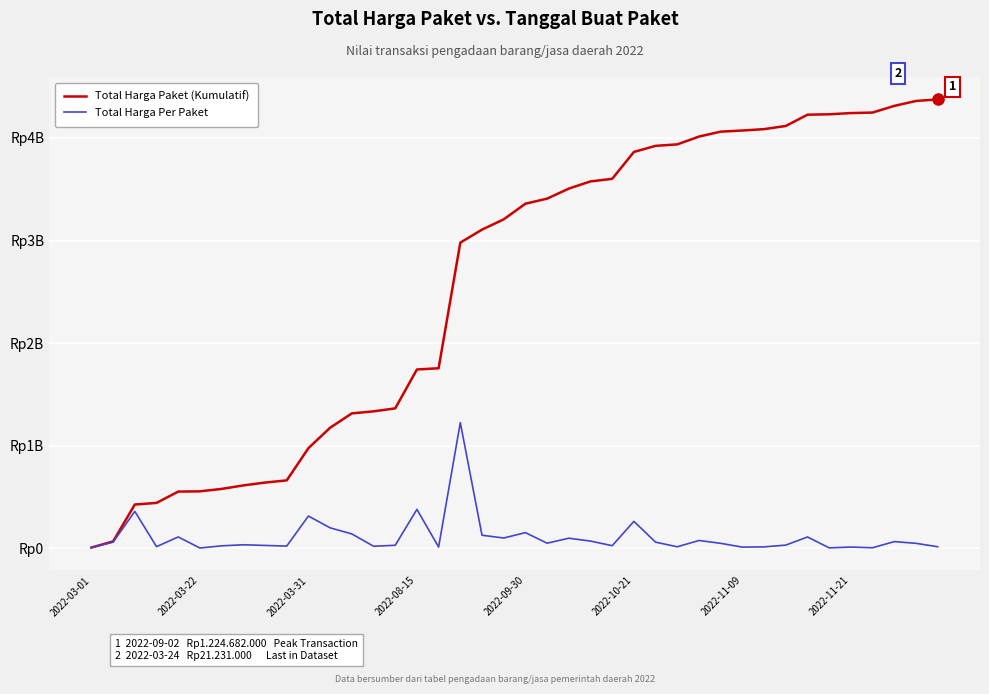

Which series has the largest total across all categories?

Total Harga Paket (Kumulatif)